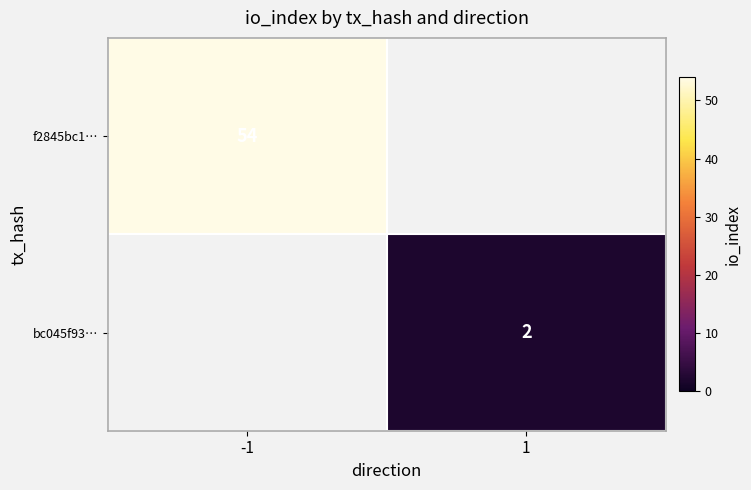

True or false: bc045f93… has a value of 2 at 1.

True